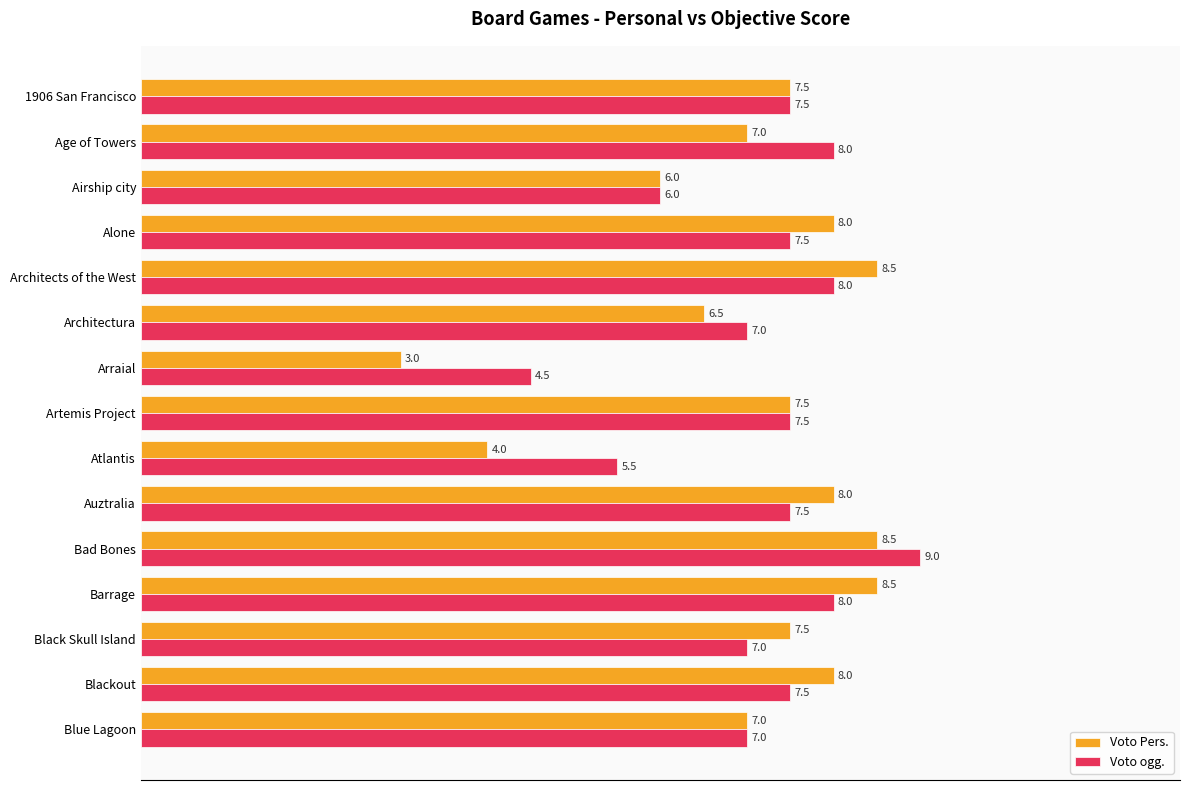

Count the Voto ogg. values in the range 7 to 8.

11